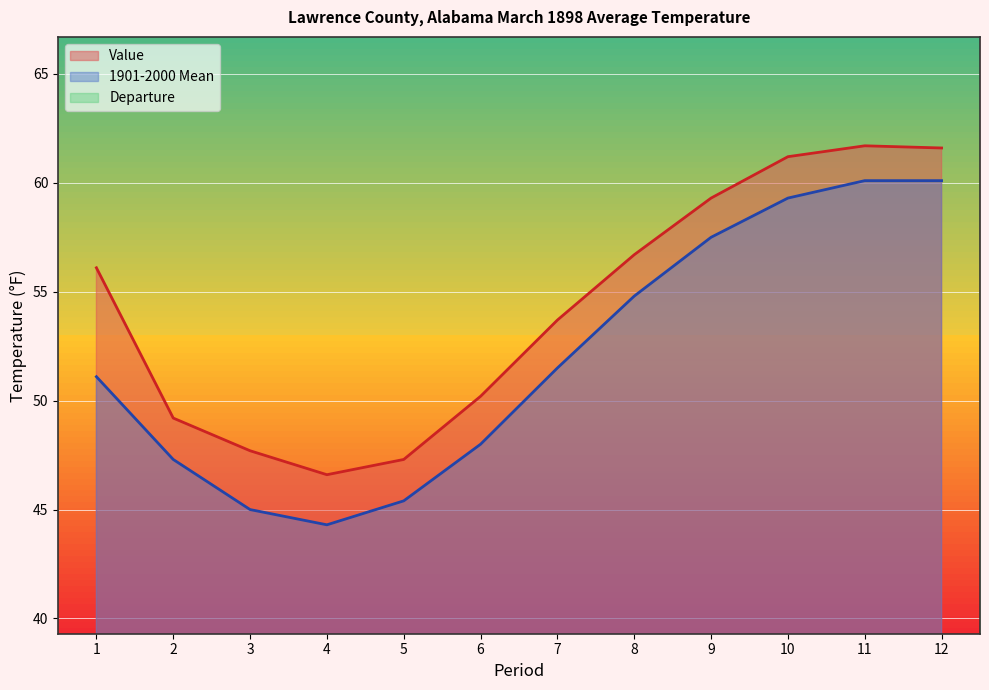

What is the approximate value of Departure at 11?

1.6